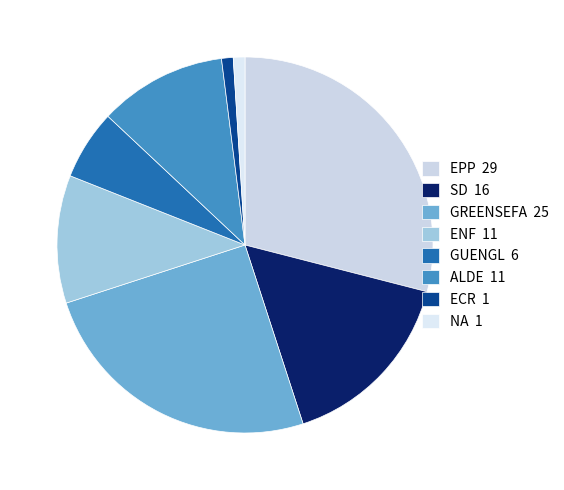

How many segments does this pie chart have?

8